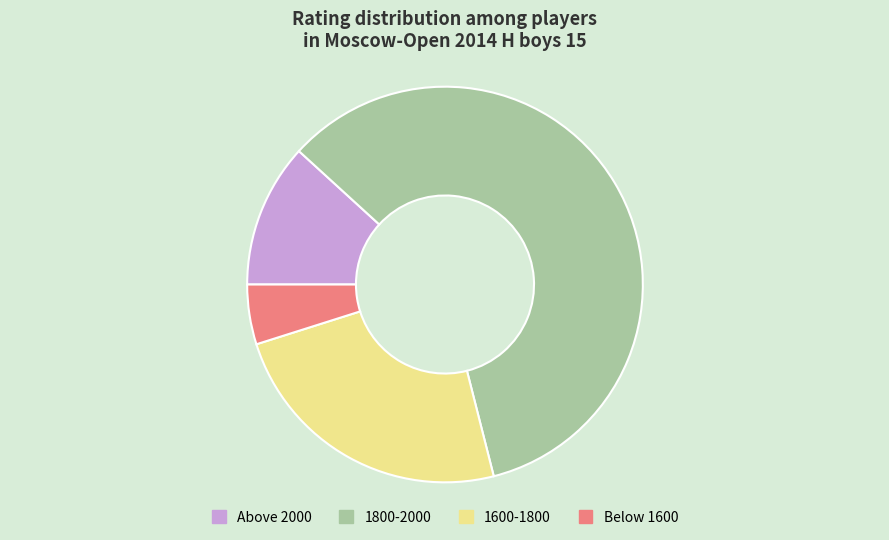

Rank the categories by value from highest to lowest.

1800-2000, 1600-1800, Above 2000, Below 1600